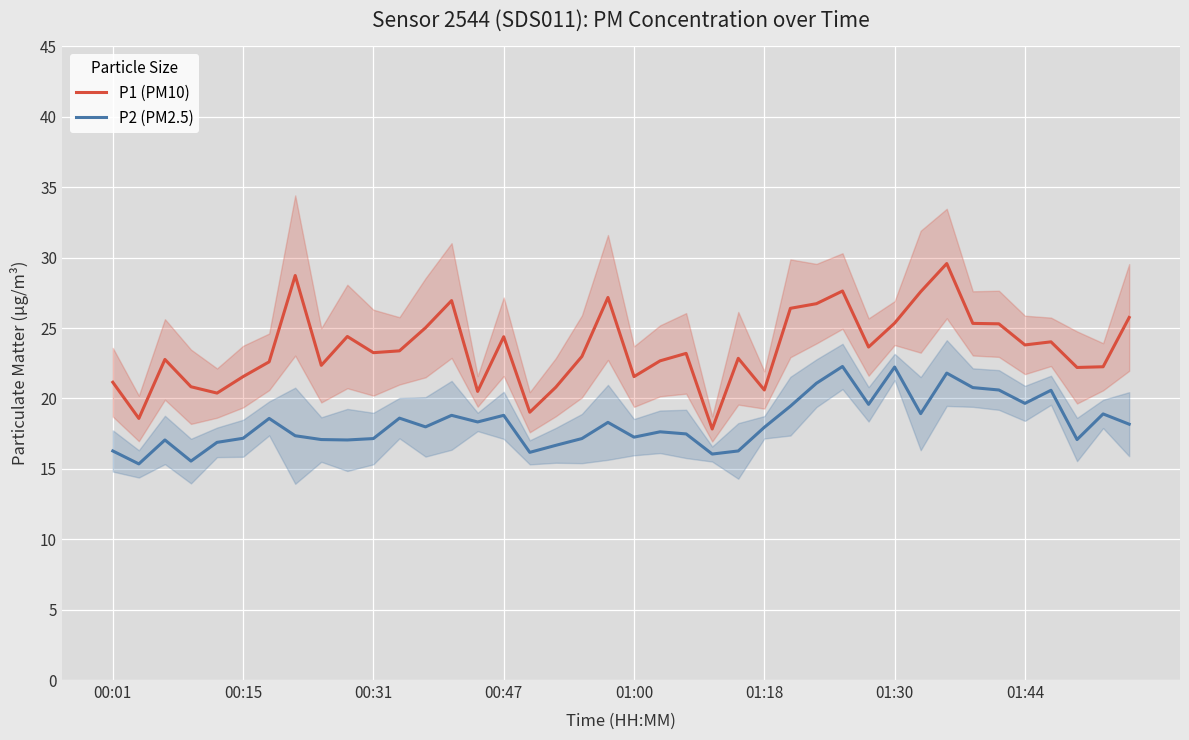

Is it true that P2 (PM2.5) equals 26.8 at 01:18?

False